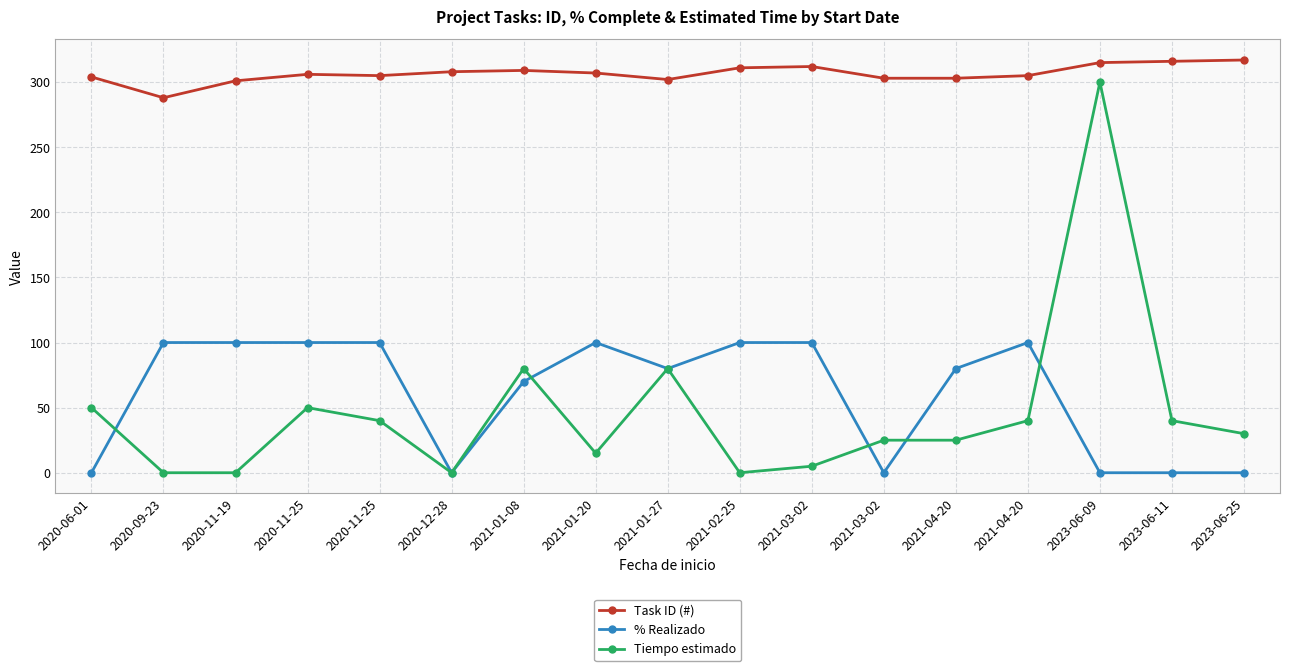

Is this an area chart (filled region under the line)?

No